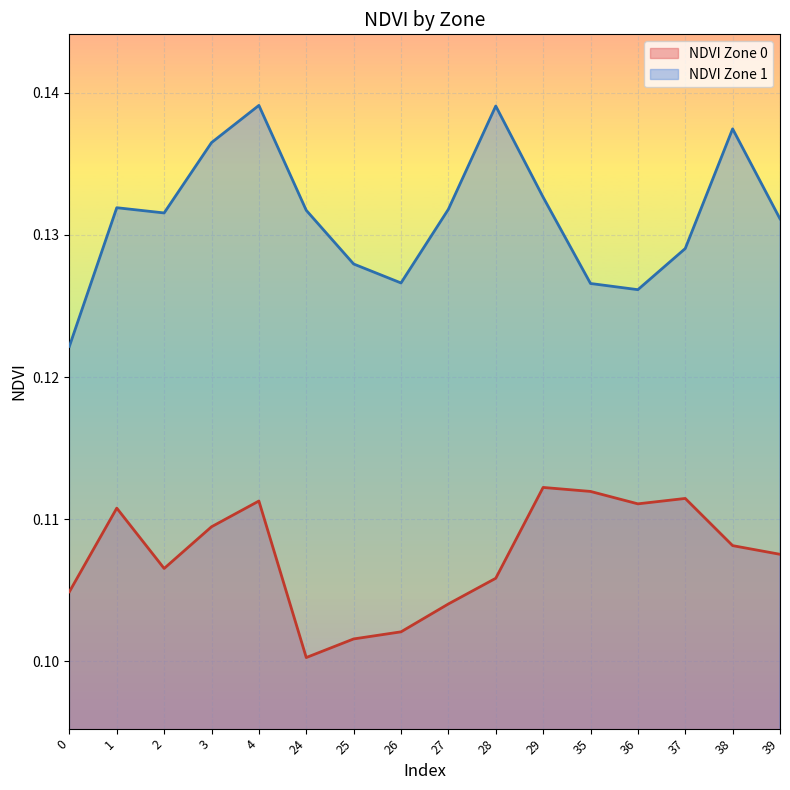

How many lines are shown in the chart?

2